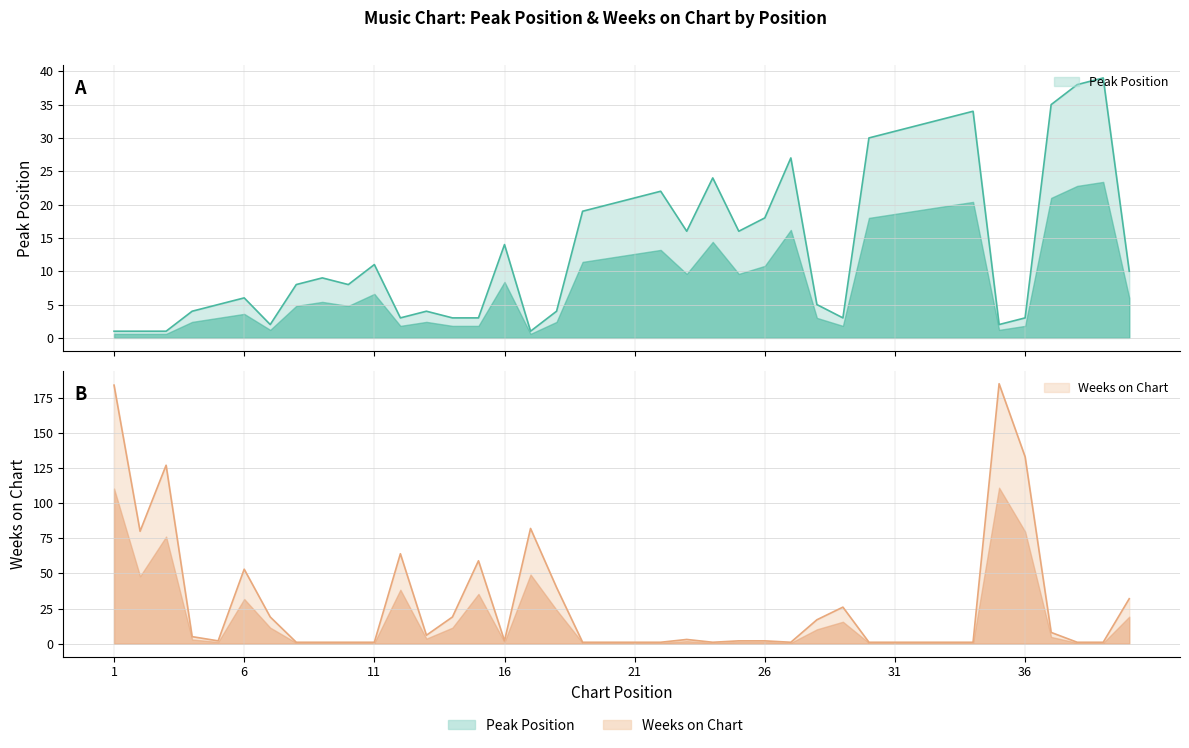

Does the chart have visible grid lines?

Yes